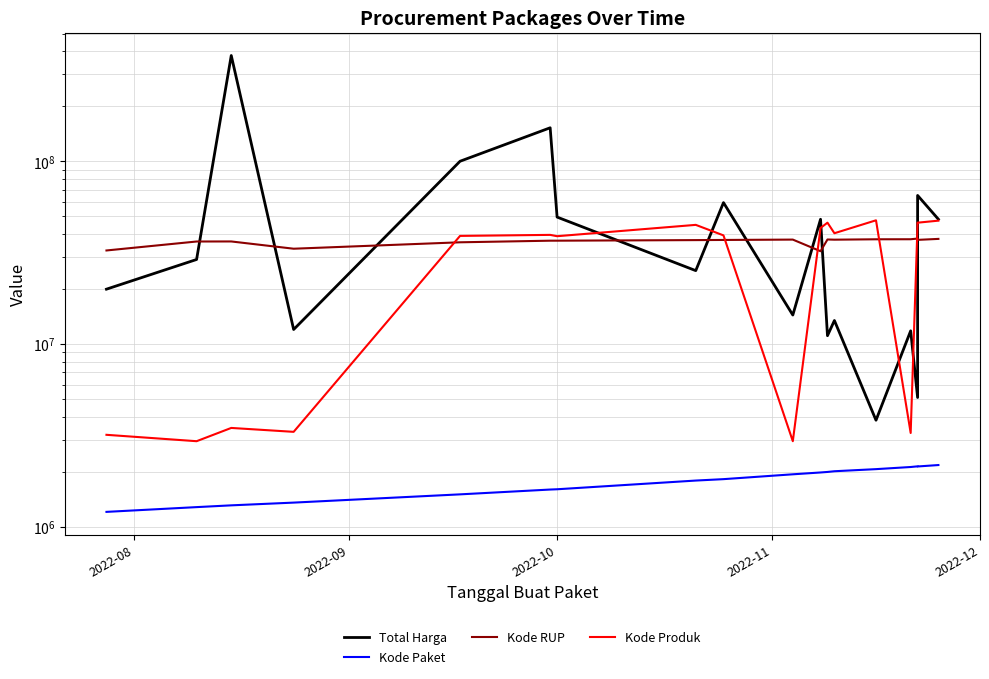

Is the value of Total Harga at 6 greater than the value of Kode RUP at 17?

Yes